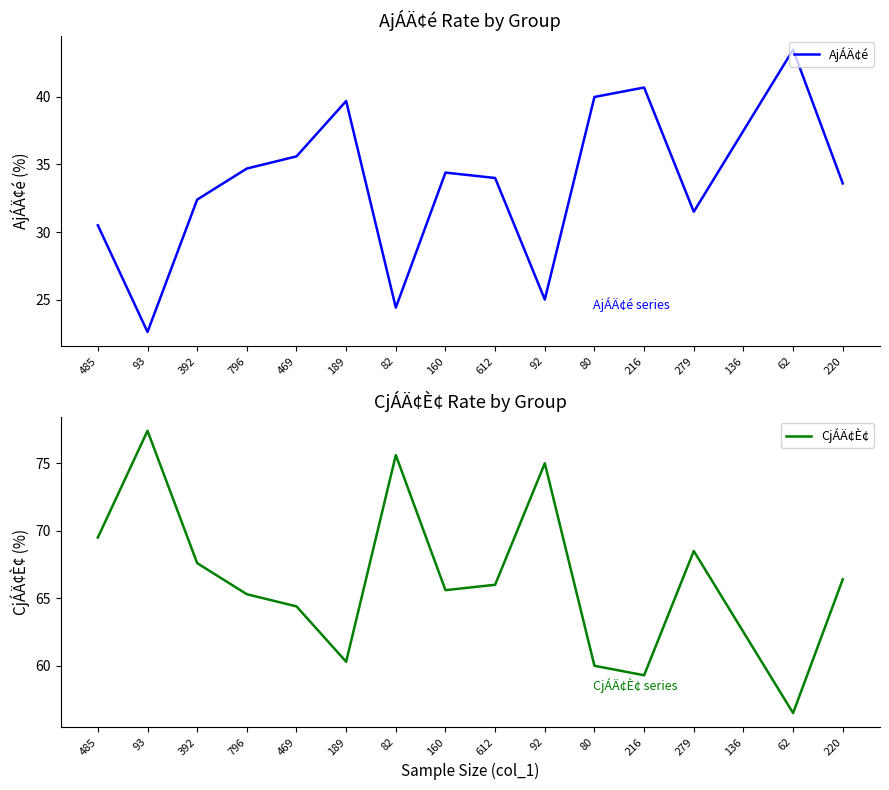

Does the chart display data point markers on the line(s)?

No